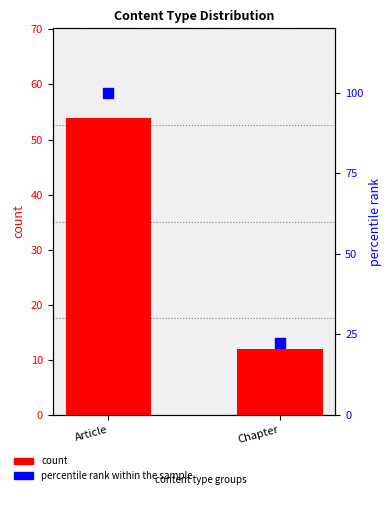

What is the total value across all series at Chapter?

34.2